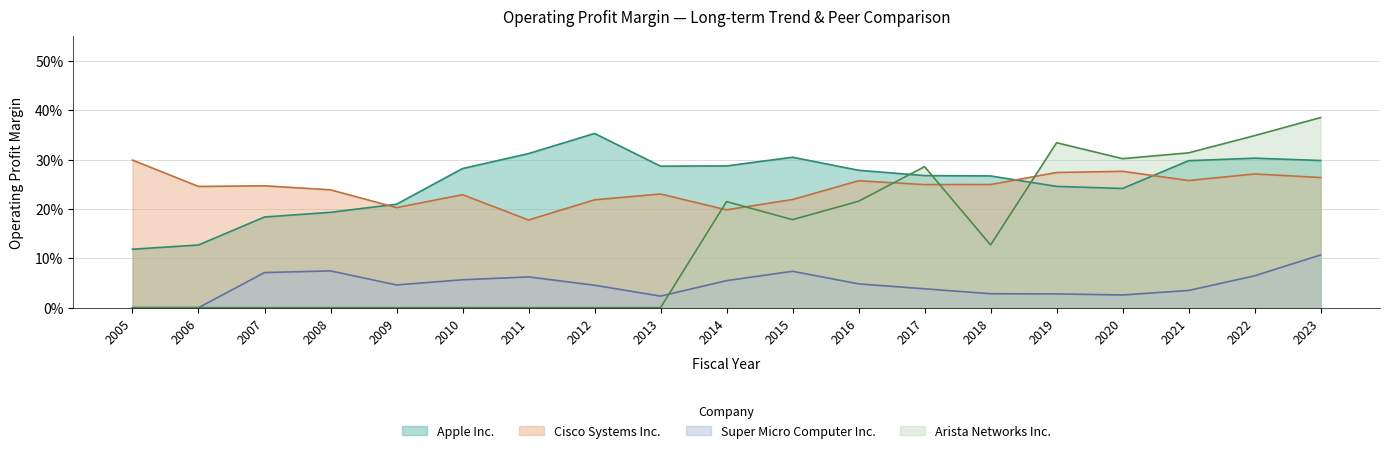

At how many categories does at least one series exceed 0?

19